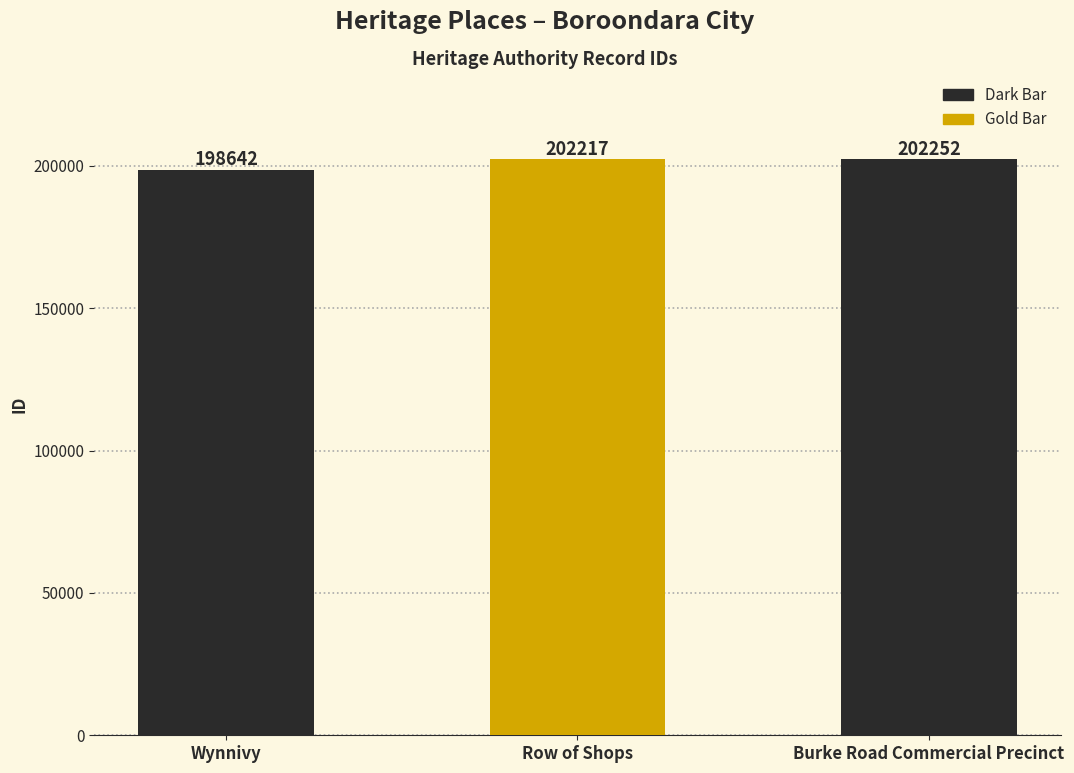

At which category does the chart reach its minimum across all series?

Wynnivy